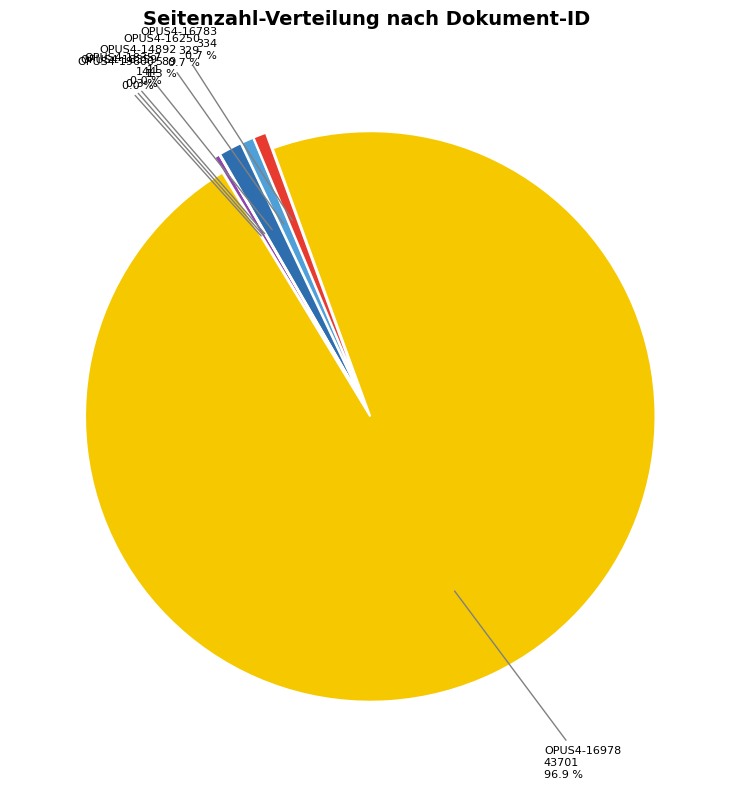

Is the sum of OPUS4-16783 and OPUS4-18357 greater than half?

No